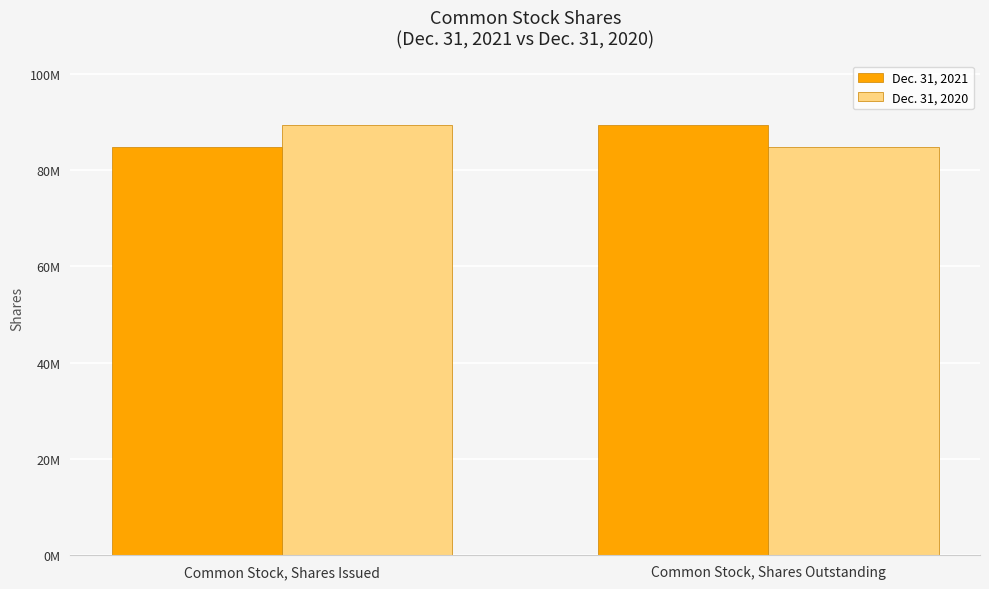

Reading right to left, list all the values displayed in this chart.

Dec. 31, 2021: 89275002	84672258
Dec. 31, 2020: 84672258	89275002